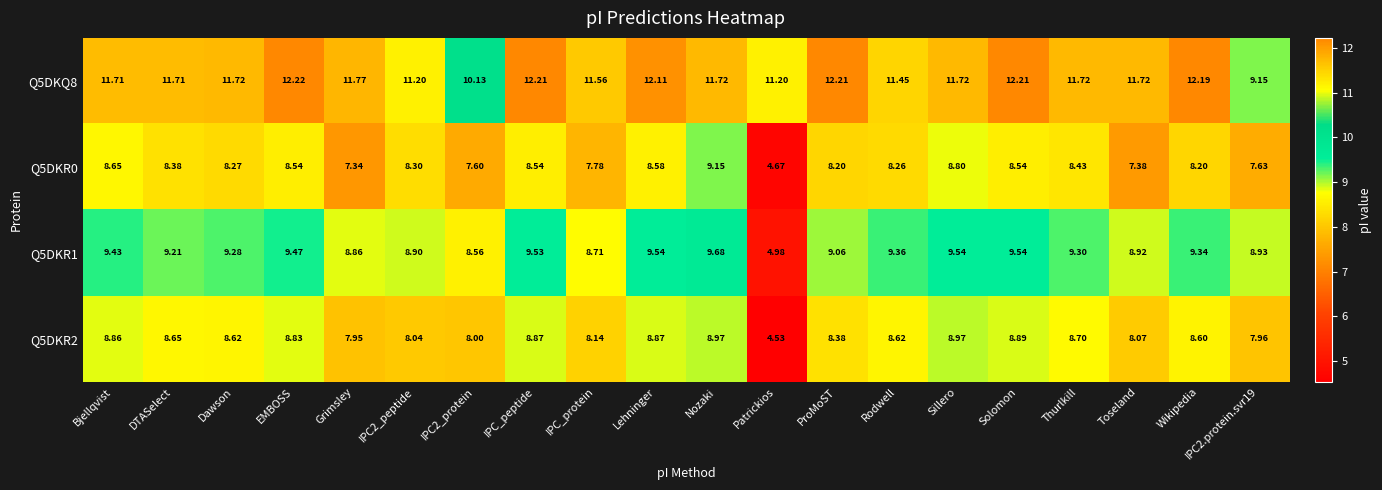

Which series has the widest spread of values?

Q5DKR1